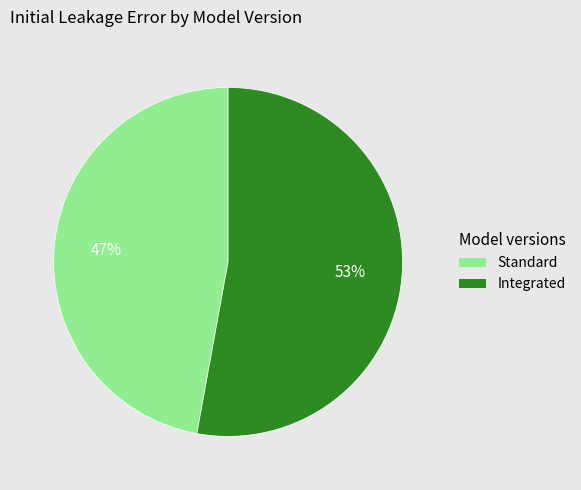

To the nearest percent, what is the difference between the Integrated and Standard slice percentages?

6%